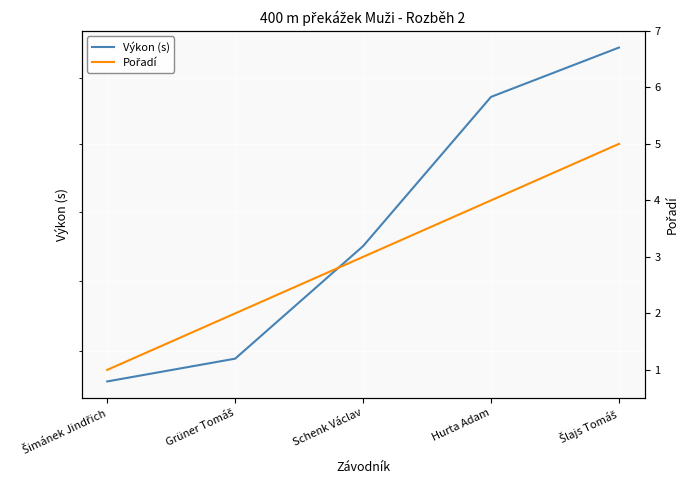

What are all the series names shown in the legend?

Výkon (s), Pořadí